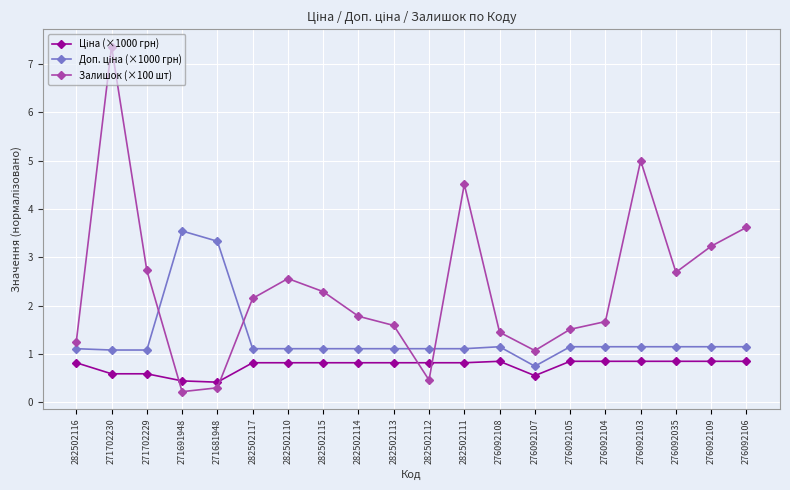

What is the difference between the highest and lowest values at 282502115?

1.5